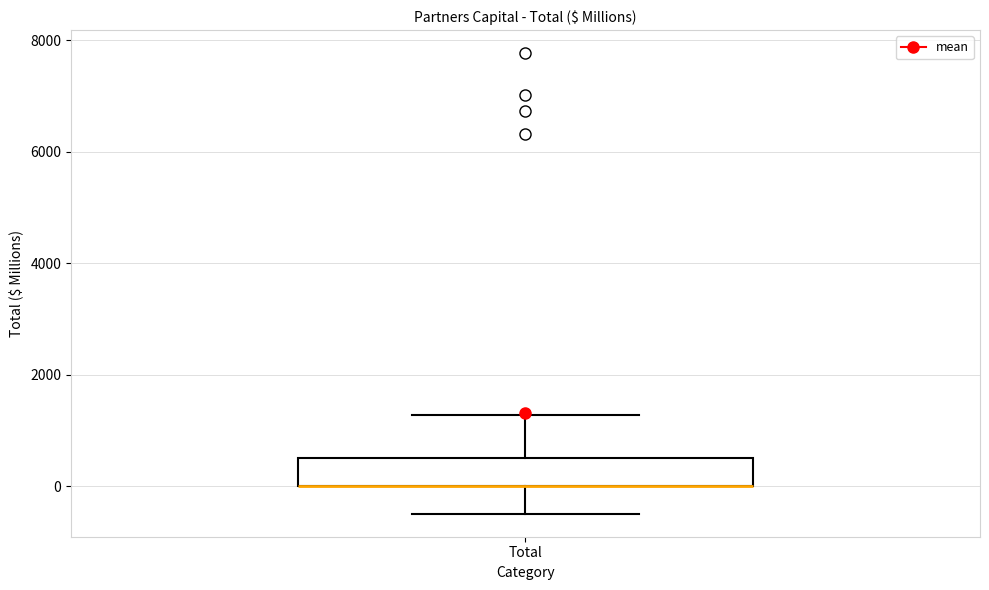

Transcribe this box plot: give where the median line is, the range the box spans, and where the two whiskers end, as read against the y-axis. The values are not printed on the chart, so give them approximately, as read against the axis.

median 0 (drawn on the box's lower edge), box 0 to 600, whiskers -400 to 1200